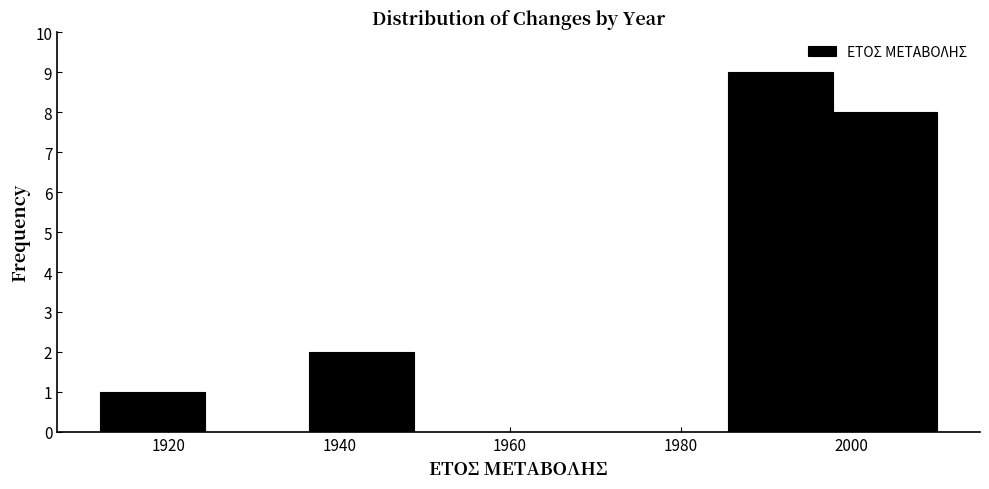

Which range on the x-axis has the tallest bar?

1986 to 1998